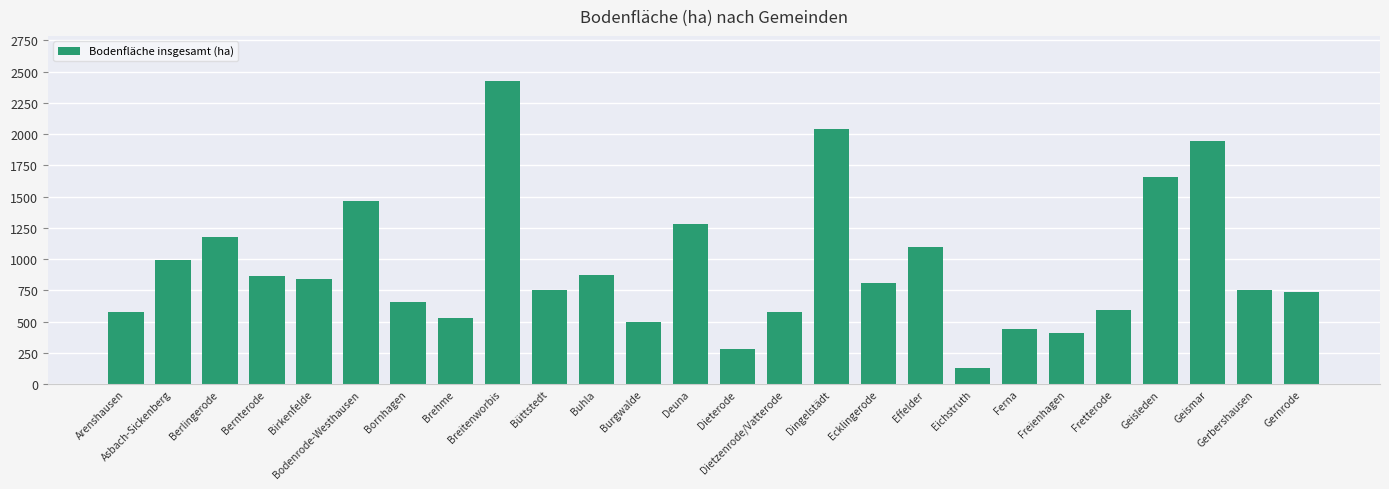

The value at Effelder is 1631. True or false?

False